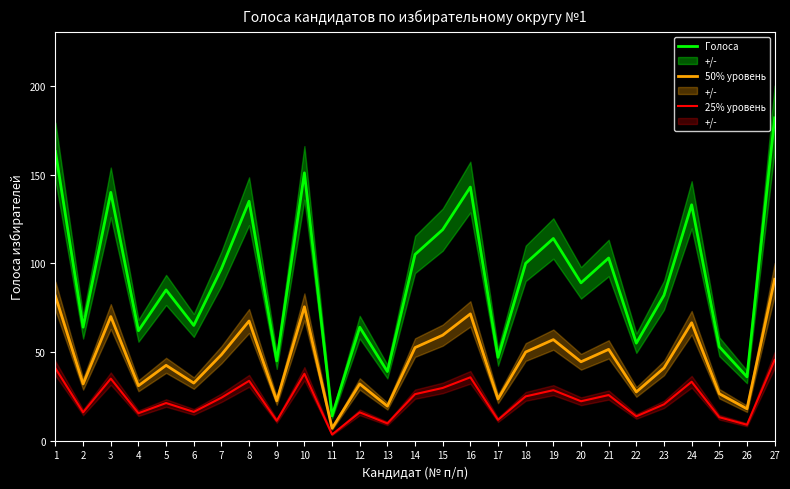

Reading left to right, extract all data points from this chart.

Голоса: 163.0	64.0	140.0	62.0	85.0	65.0	97.0	135.0	45.0	151.0	14.0	64.0	39.0	105.0	119.0	143.0	47.0	100.0	114.0	89.0	103.0	55.0	82.0	133.0	53.0	36.0	182.0
50% уровень: 81.5	32.0	70.0	31.0	42.5	32.5	48.5	67.5	22.5	75.5	7.0	32.0	19.5	52.5	59.5	71.5	23.5	50.0	57.0	44.5	51.5	27.5	41.0	66.5	26.5	18.0	91.0
25% уровень: 40.8	16.0	35.0	15.5	21.2	16.2	24.2	33.8	11.2	37.8	3.5	16.0	9.8	26.2	29.8	35.8	11.8	25.0	28.5	22.2	25.8	13.8	20.5	33.2	13.2	9.0	45.5